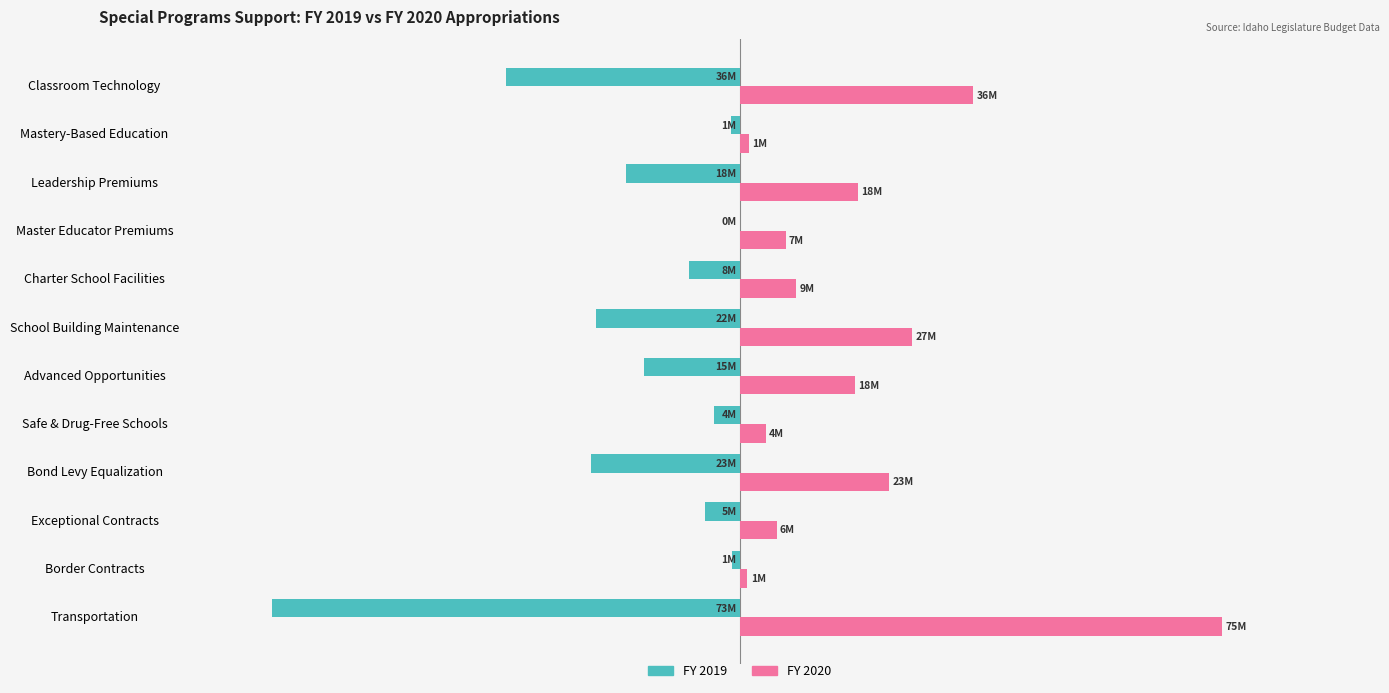

What are all the series names shown in the legend?

FY 2019, FY 2020